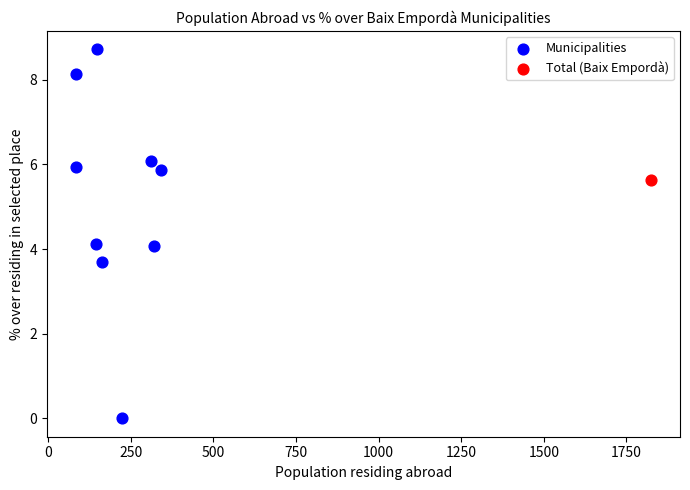

What are all the series names shown in the legend?

Municipalities, Total (Baix Empordà)